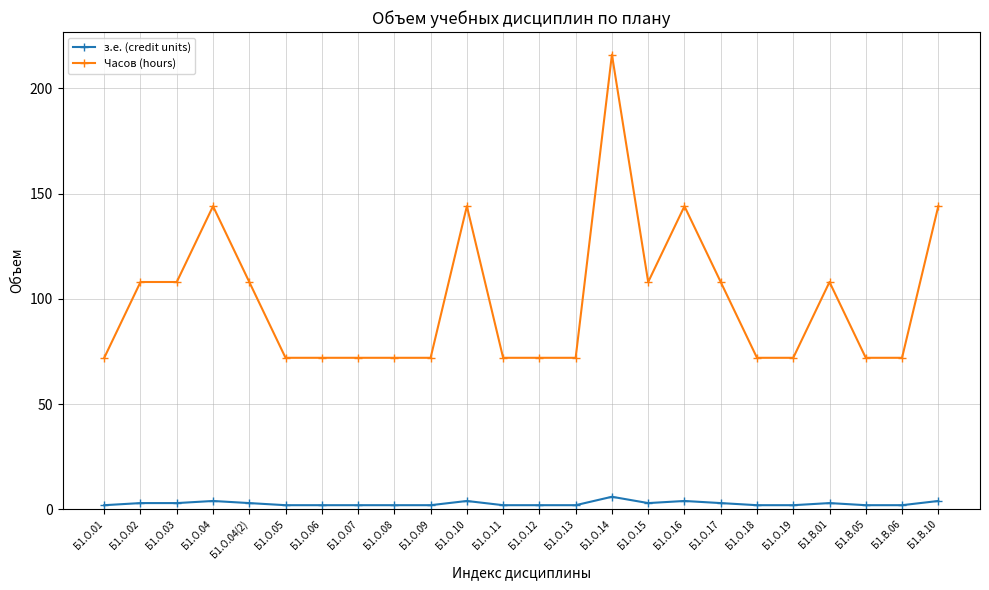

What are all the series names shown in the legend?

з.е. (credit units), Часов (hours)